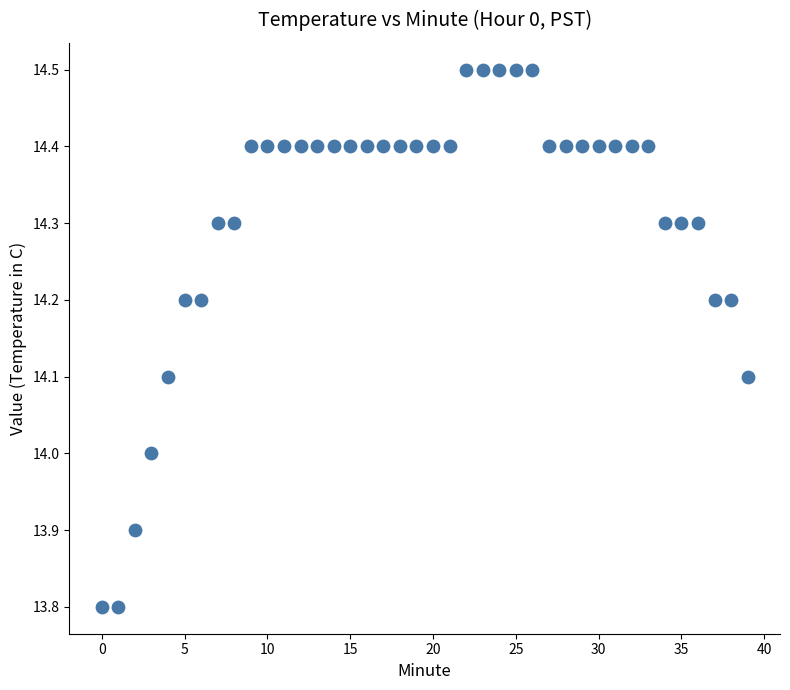

What is the range of Y values (max minus min)?

0.7